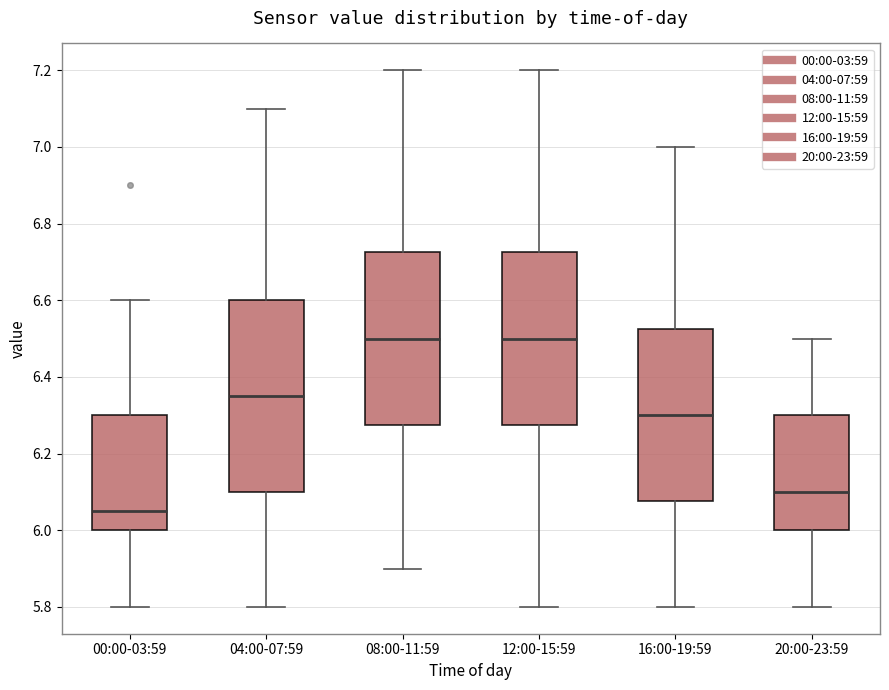

Comparing the boxes themselves (not the whiskers), which one is the tallest?

04:00-07:59